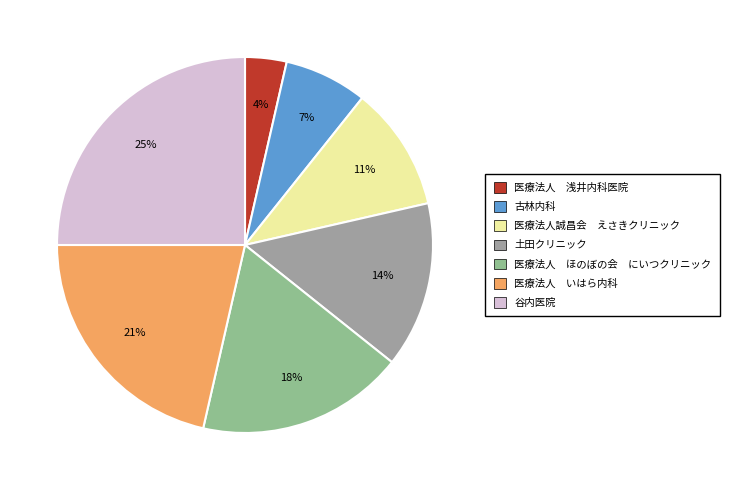

To the nearest percent, what is the combined percentage of 古林内科 and 土田クリニック?

21%